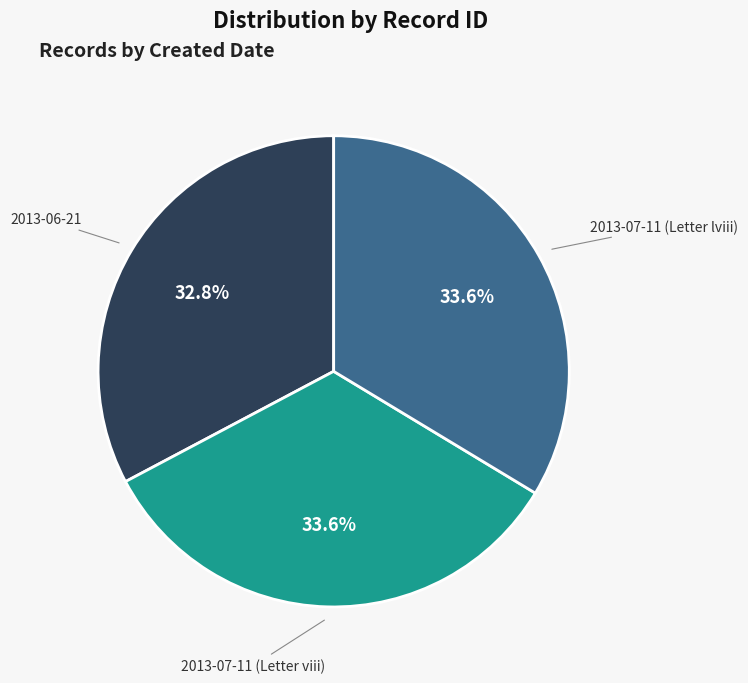

To the nearest percent, what percentage of the pie is 2013-06-21?

33%